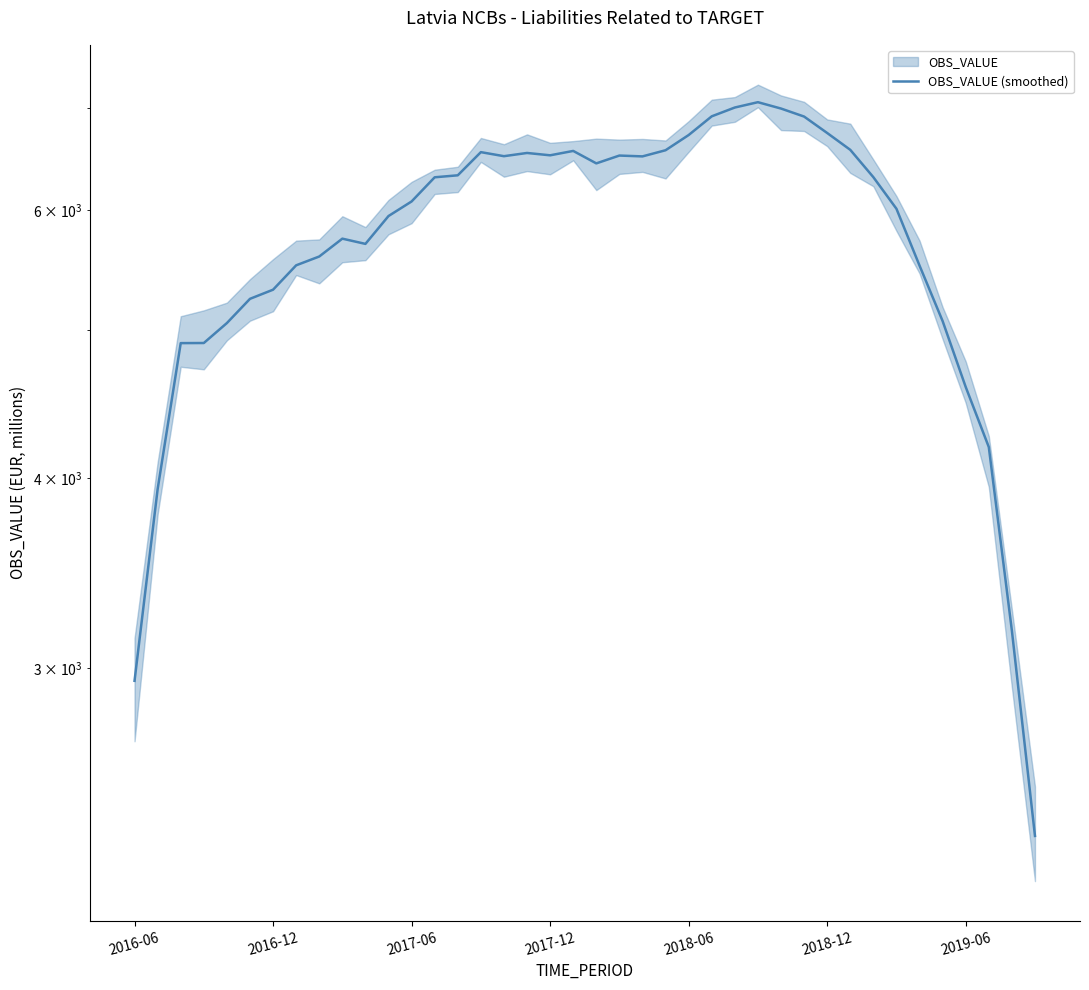

How many data points does each series have?

40